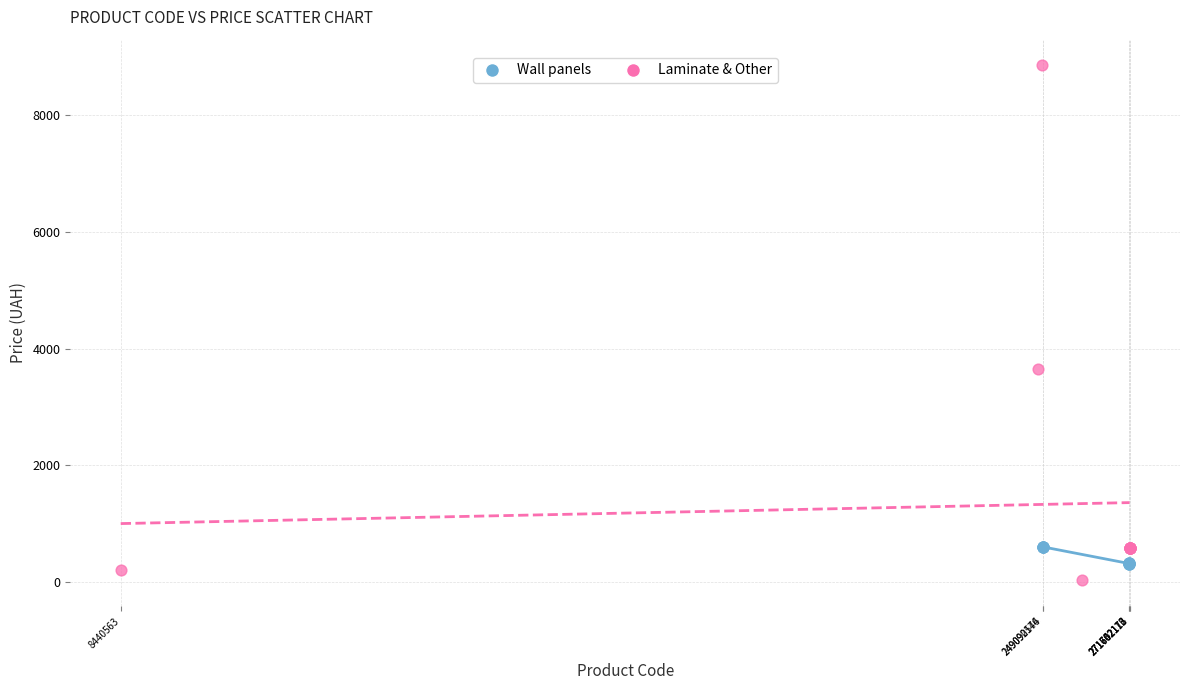

What are all the series names shown in the legend?

Wall panels, Laminate & Other